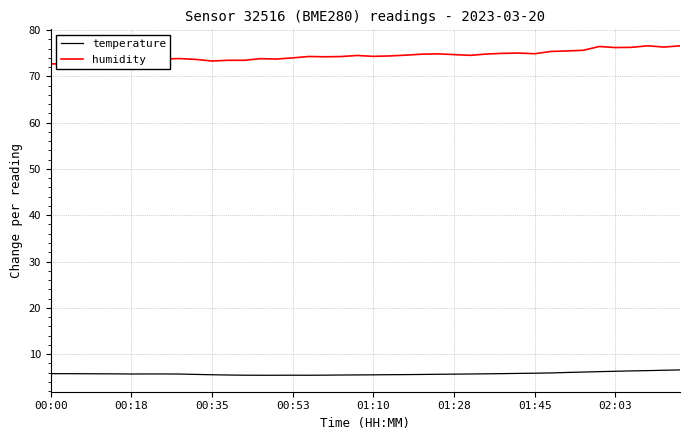

Which series has the largest total across all categories?

humidity